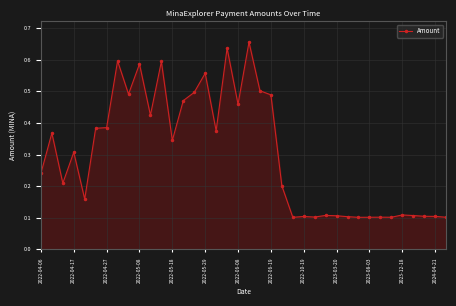

True or false: there are more than 1 points higher than both neighbors.

True